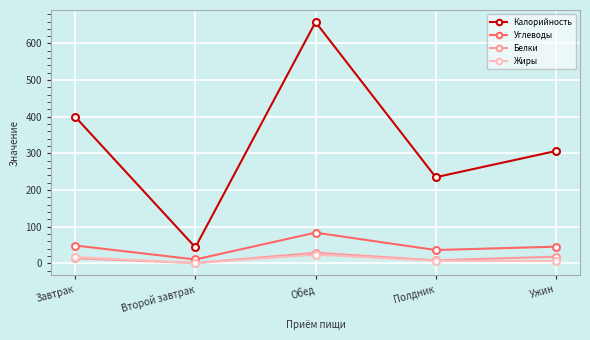

What value does the Калорийность series have at Второй завтрак?

43.3